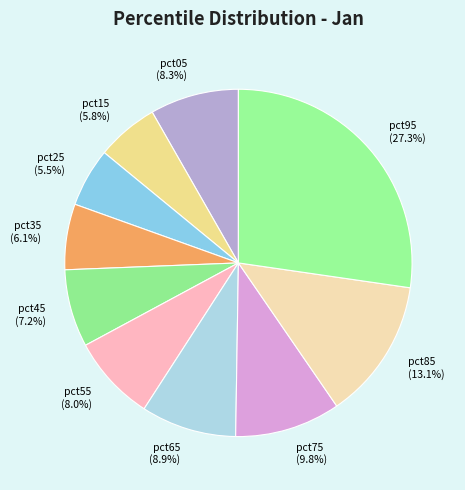

How many slices are in this pie chart?

10